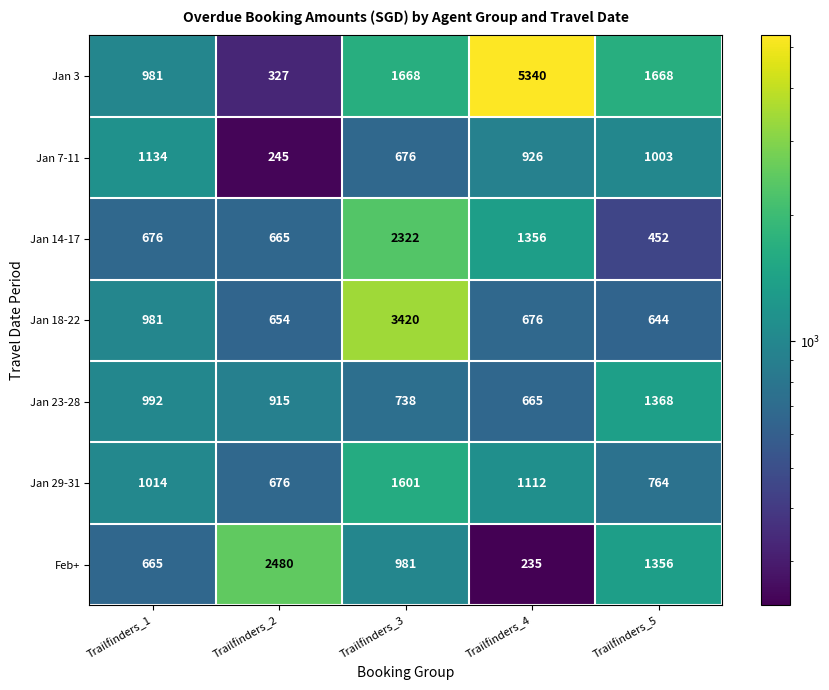

What is the lowest value of the Jan 14-17 series?

452